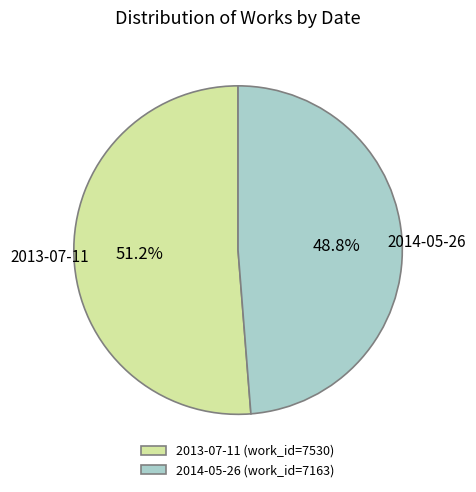

What is the majority slice?

2013-07-11